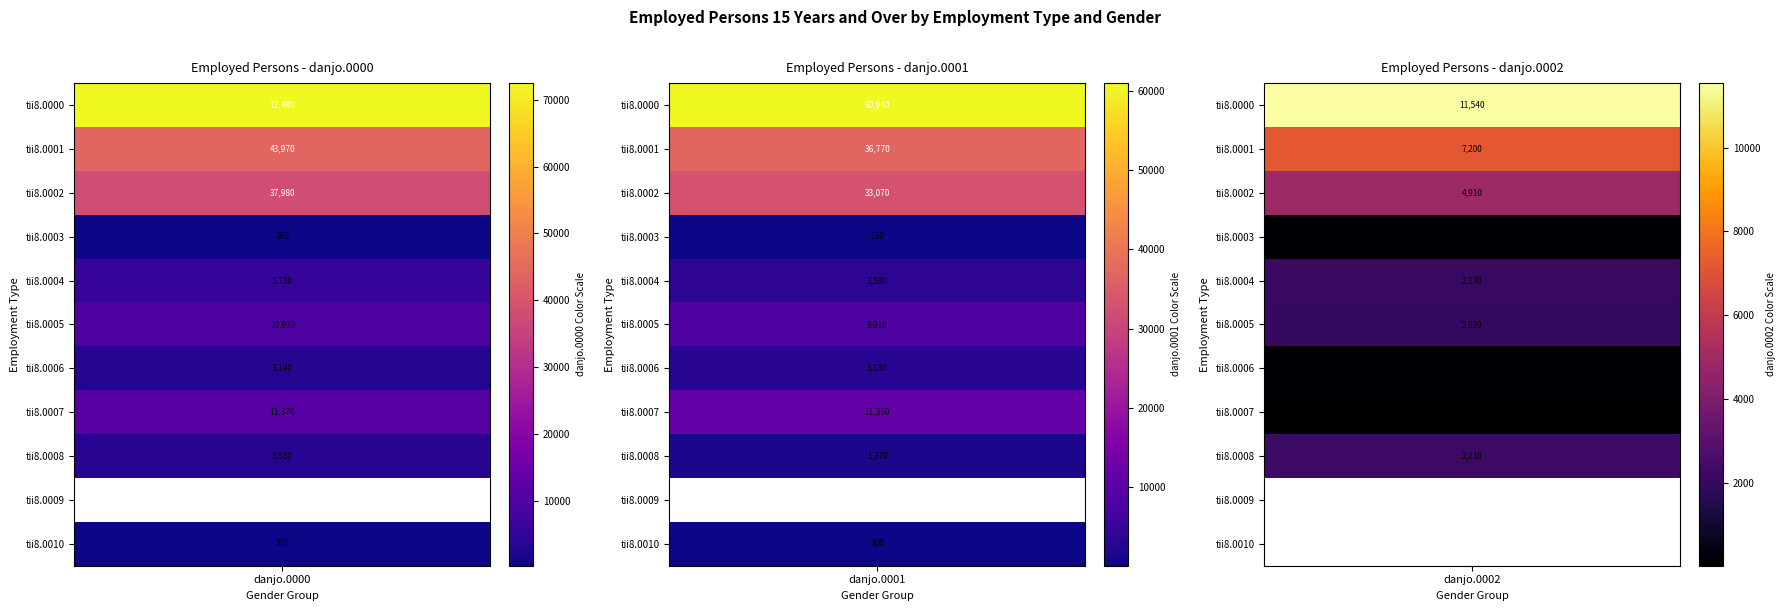

List the labels in order of danjo.0001 value, largest first.

0, 1, 2, 7, 5, 4, 6, 8, 10, 3, 9